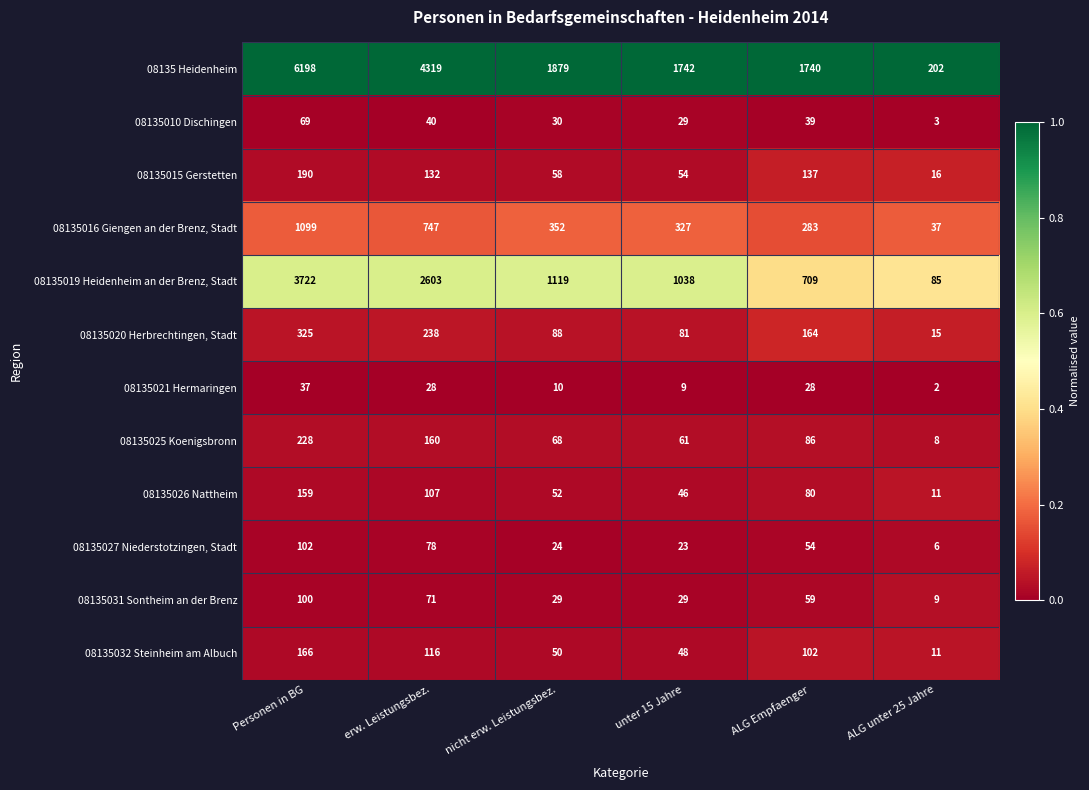

Rank the series at Personen in BG from highest to lowest value.

08135 Heidenheim, 08135019 Heidenheim an der Brenz, Stadt, 08135016 Giengen an der Brenz, Stadt, 08135020 Herbrechtingen, Stadt, 08135025 Koenigsbronn, 08135015 Gerstetten, 08135032 Steinheim am Albuch, 08135026 Nattheim, 08135027 Niederstotzingen, Stadt, 08135031 Sontheim an der Brenz, 08135010 Dischingen, 08135021 Hermaringen